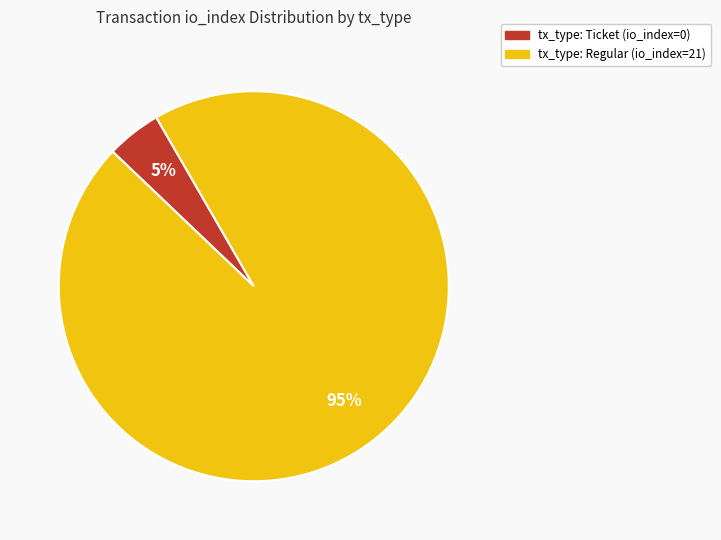

True or false: tx_type: Regular (io_index=21) accounts for 81% of the total.

False